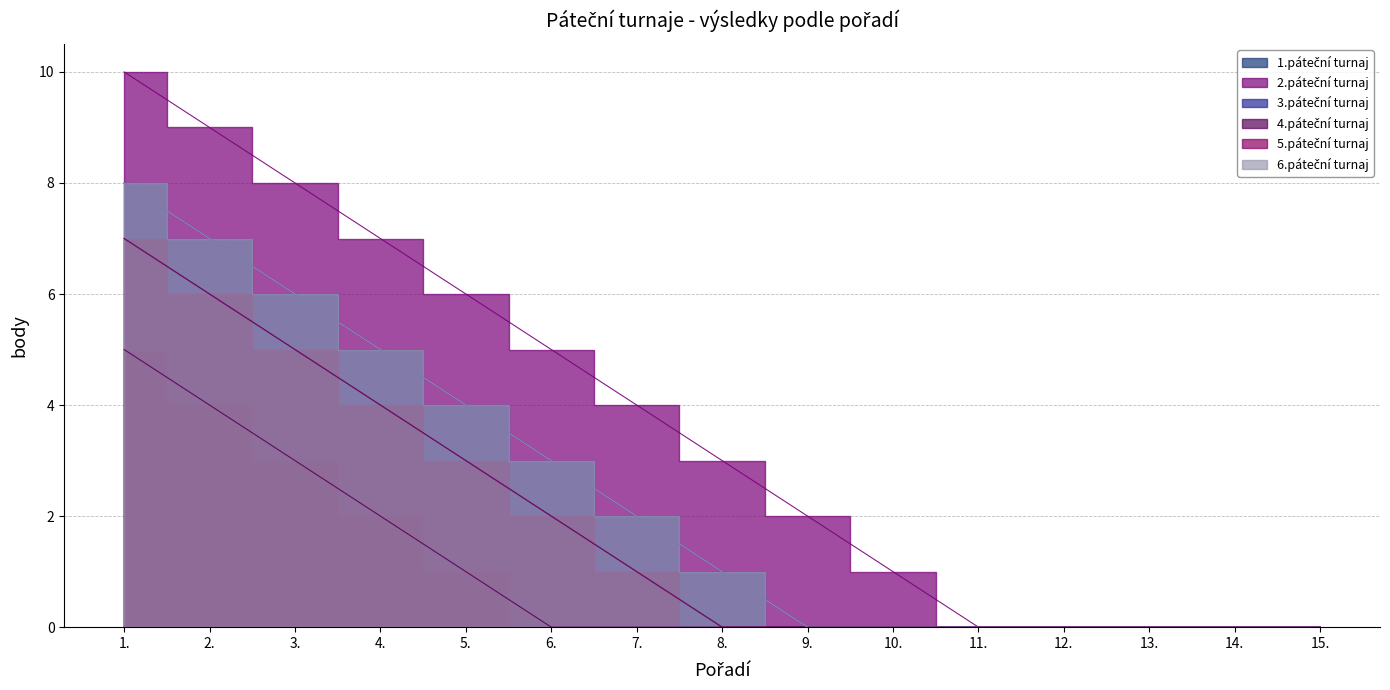

At 2., list the series in order from largest to smallest.

2.páteční turnaj, 3.páteční turnaj, 6.páteční turnaj, 1.páteční turnaj, 5.páteční turnaj, 4.páteční turnaj